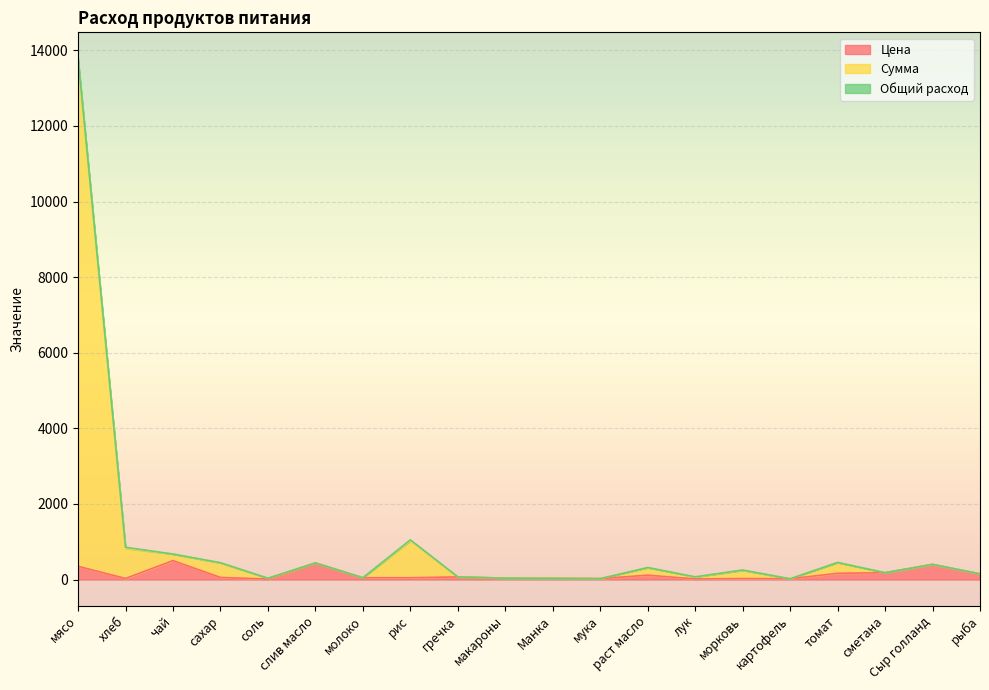

In Сумма, how many points are lower than both neighbors (excluding endpoints)?

6